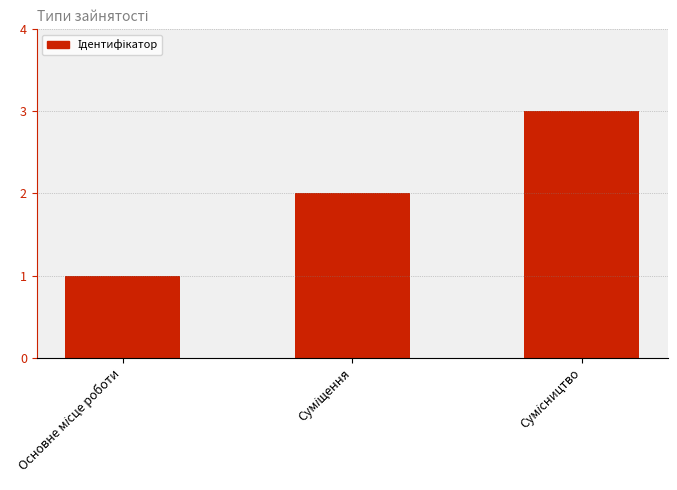

What is the maximum value shown in the chart?

3